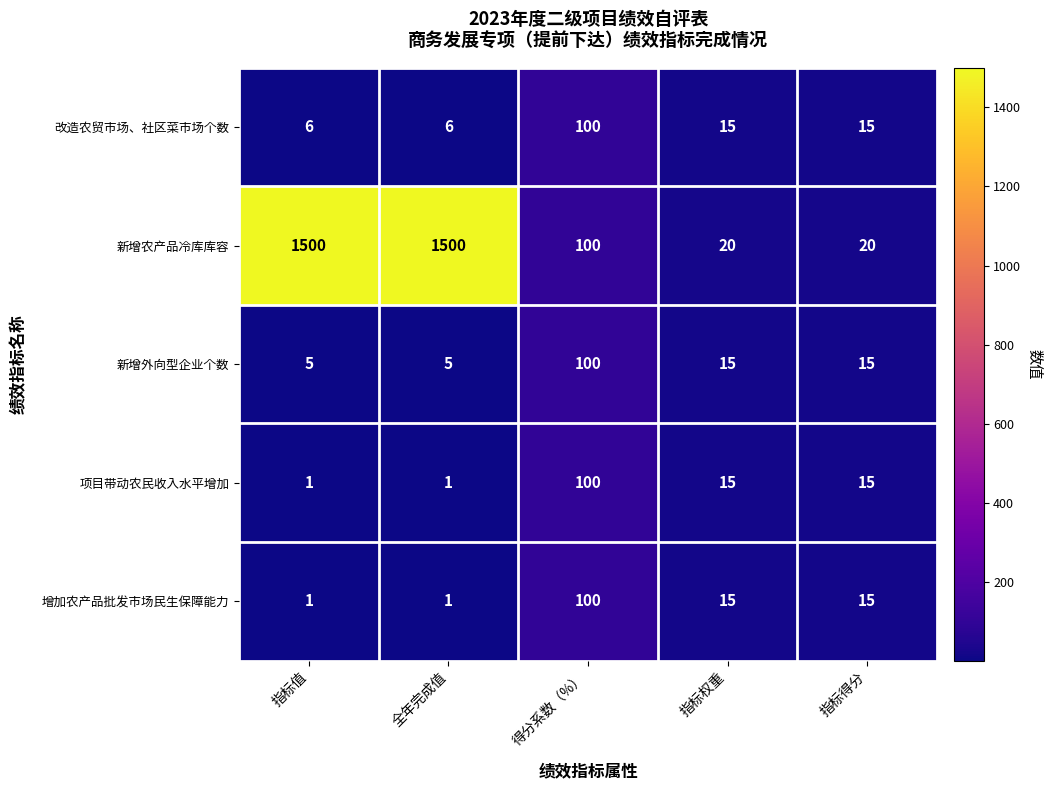

What is the greatest value displayed?

1500